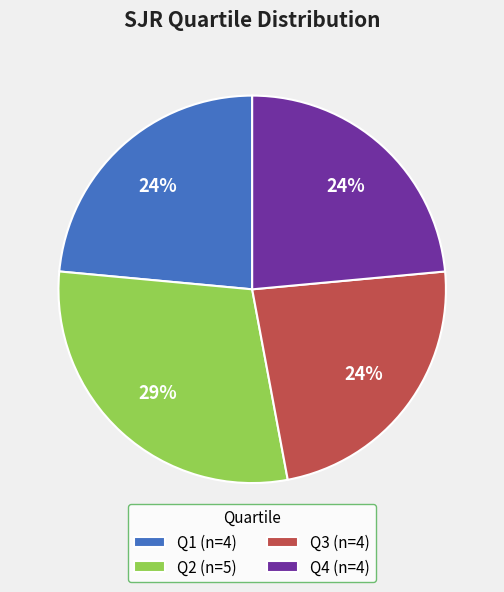

Is there a majority slice in this chart?

No